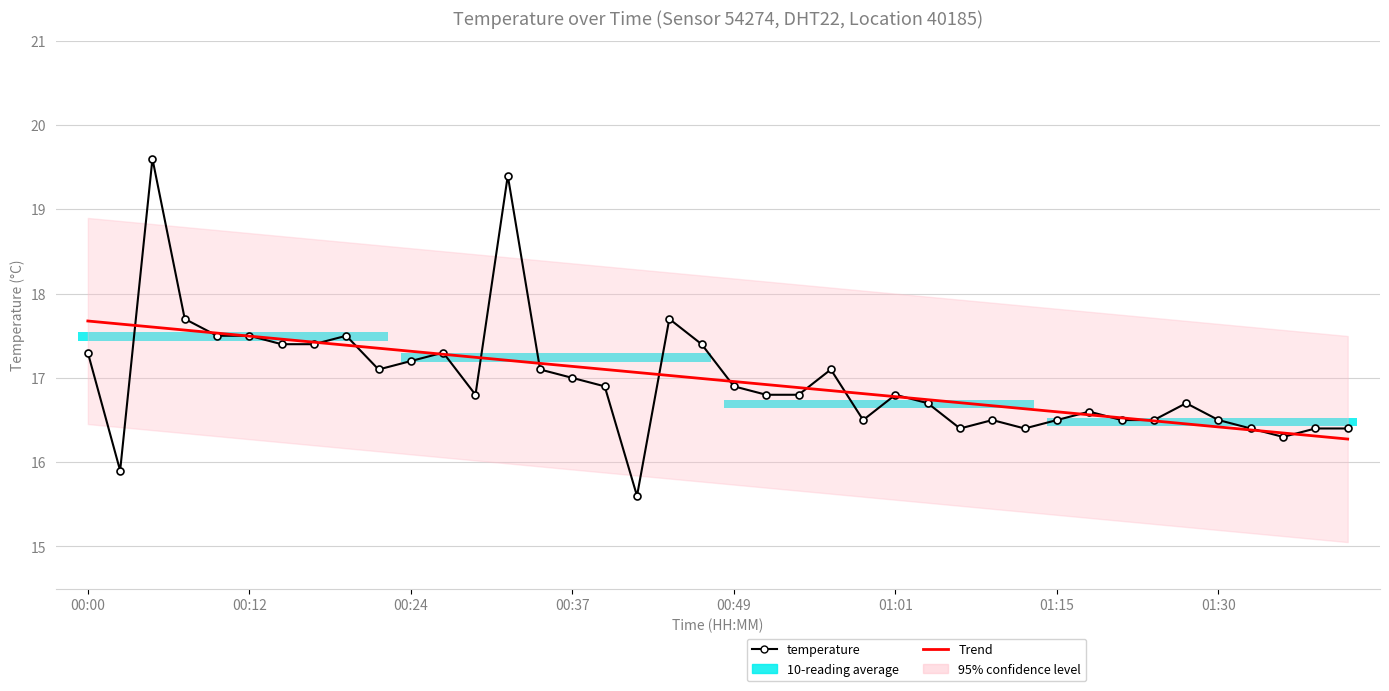

What is the sum of the Trend values at 01:01 and 32?

34.0